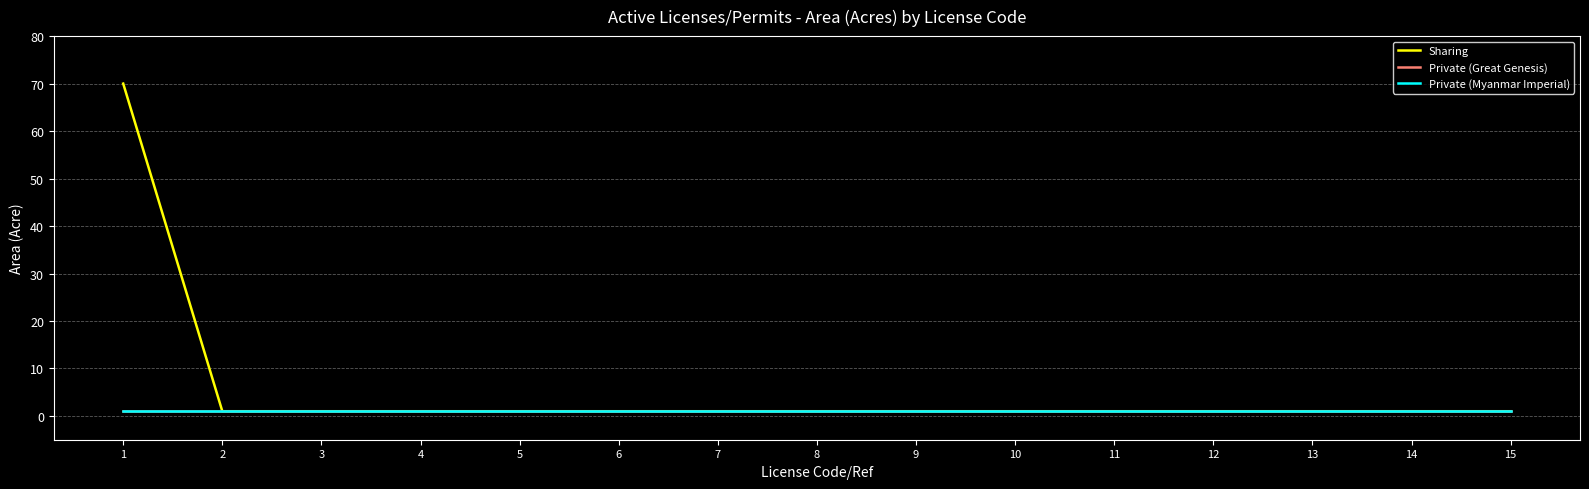

The value of Private (Great Genesis) at 10 is 2. True or false?

False